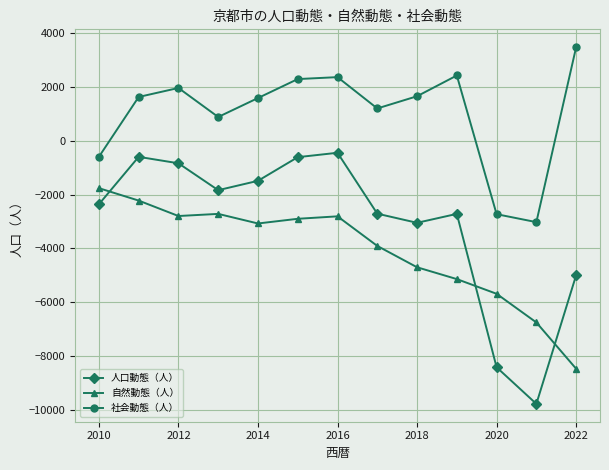

Which series has the widest spread of values?

人口動態（人）